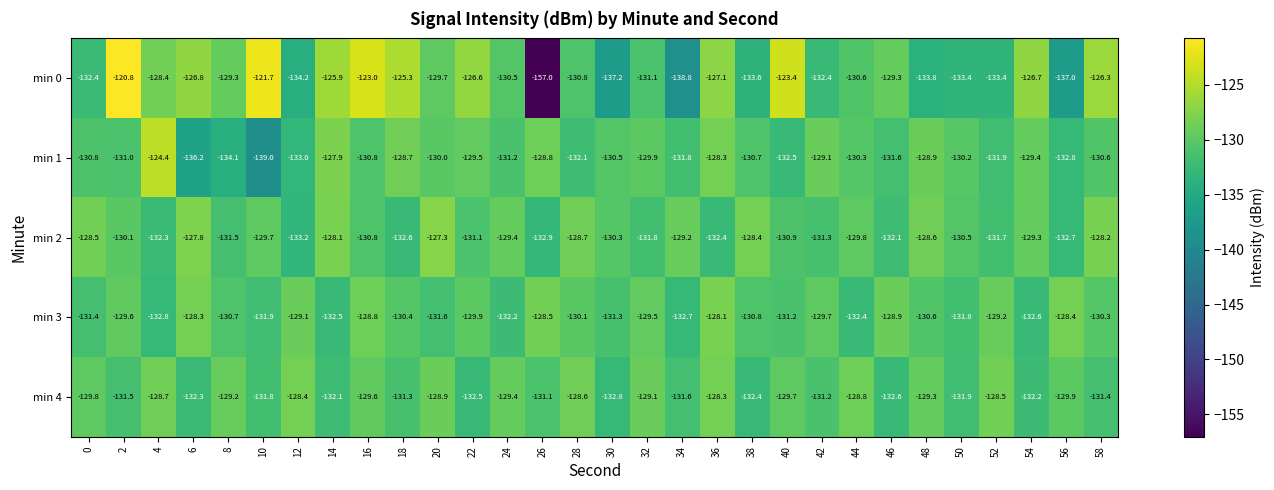

Where does the min 1 series first go above -130?

4